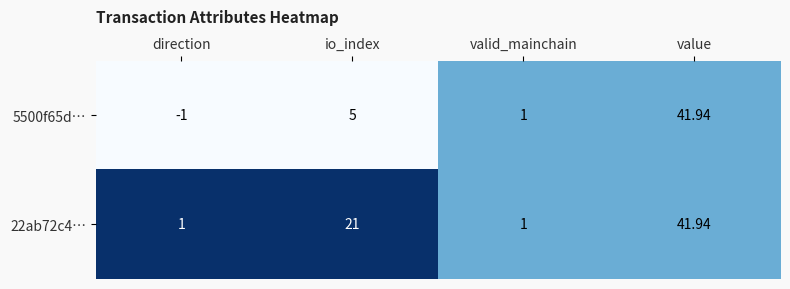

How many values in 5500f65d… are above zero?

3